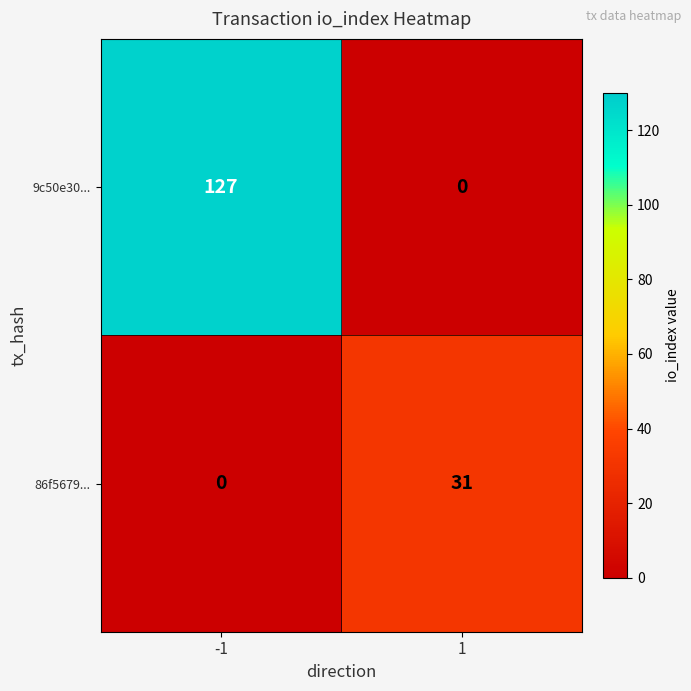

How many values in the 9c50e30... series are below 127?

1